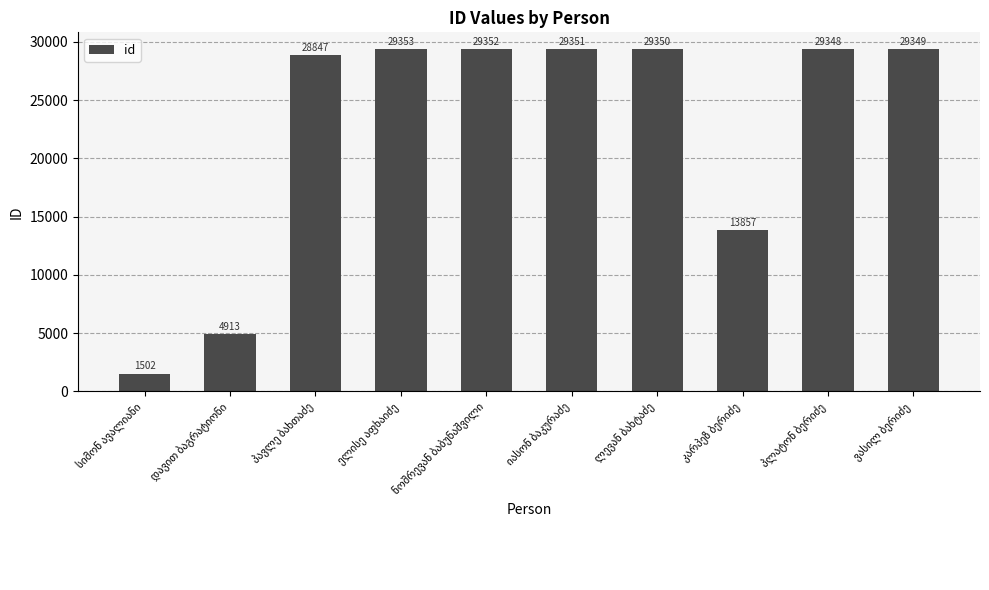

Are the bars horizontal?

No